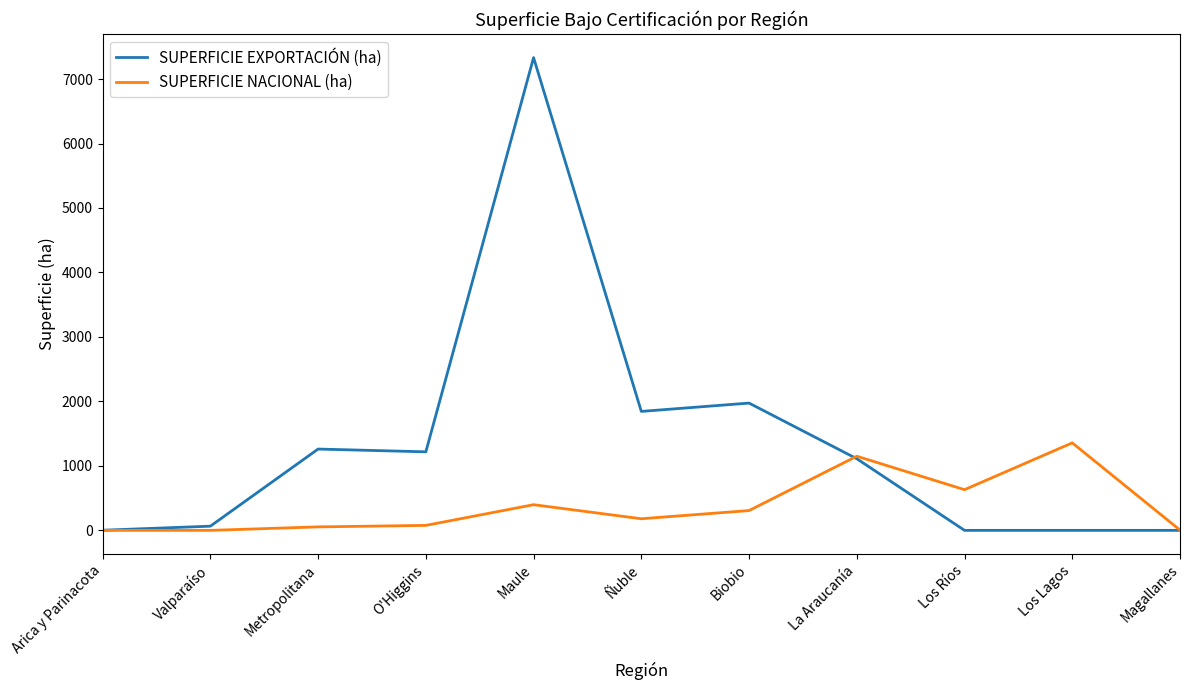

Is the value of SUPERFICIE EXPORTACIÓN (ha) at Biobio greater than the value of SUPERFICIE NACIONAL (ha) at Valparaíso?

Yes